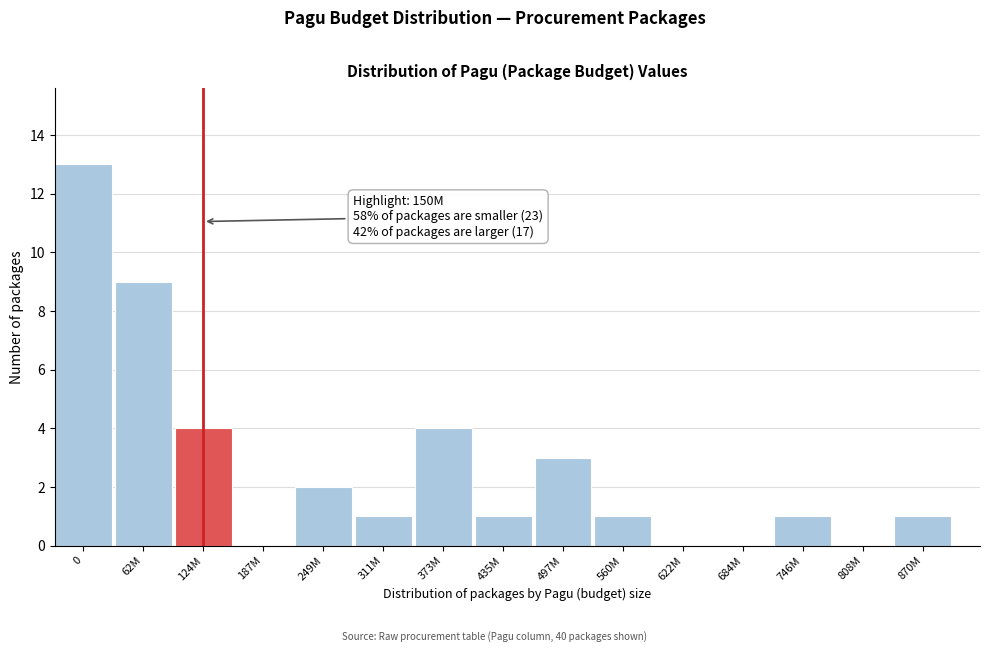

Reading left to right, transcribe all the data shown in this chart.

0=13	62M=9	124M=4	187M=0	249M=2	311M=1	373M=4	435M=1	497M=3	560M=1	622M=0	684M=0	746M=1	808M=0	870M=1